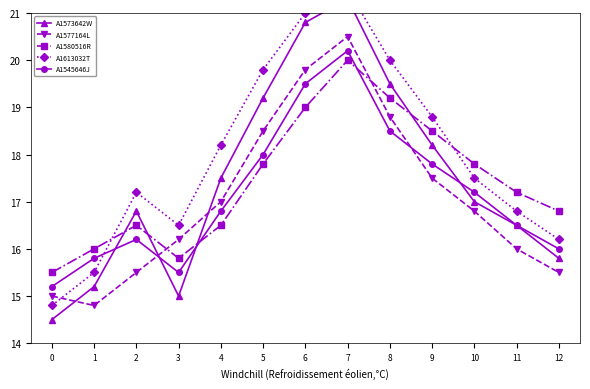

How many intersections are there between A1580516R and A1573642W?

4